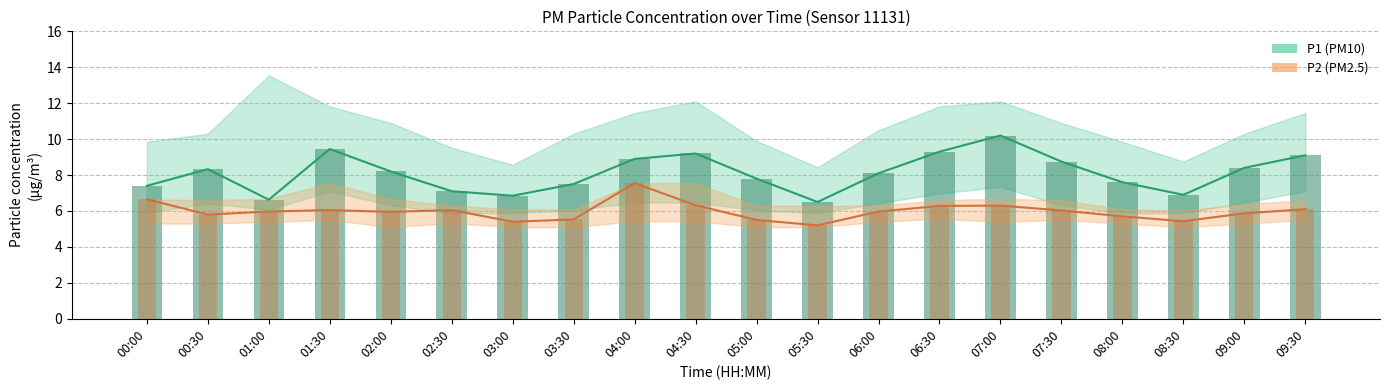

Is the value of P2 bar at 00:00 greater than the value of P1 at 07:30?

No